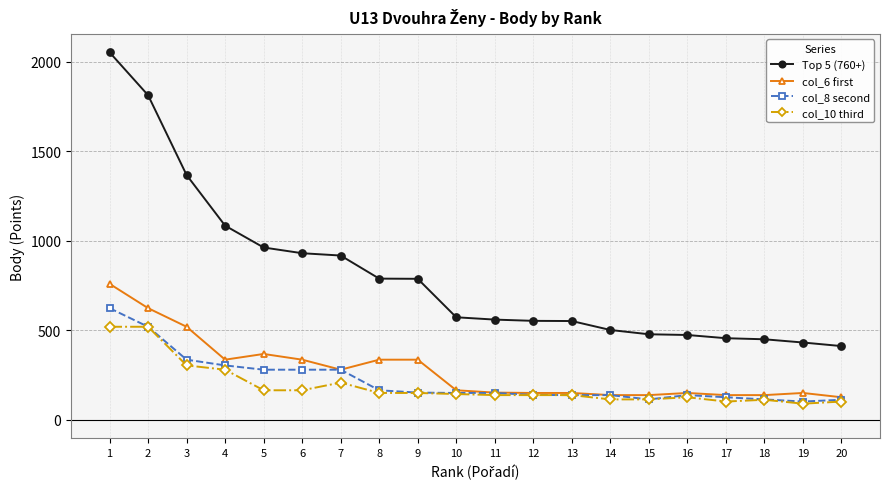

How many lines are shown in the chart?

4